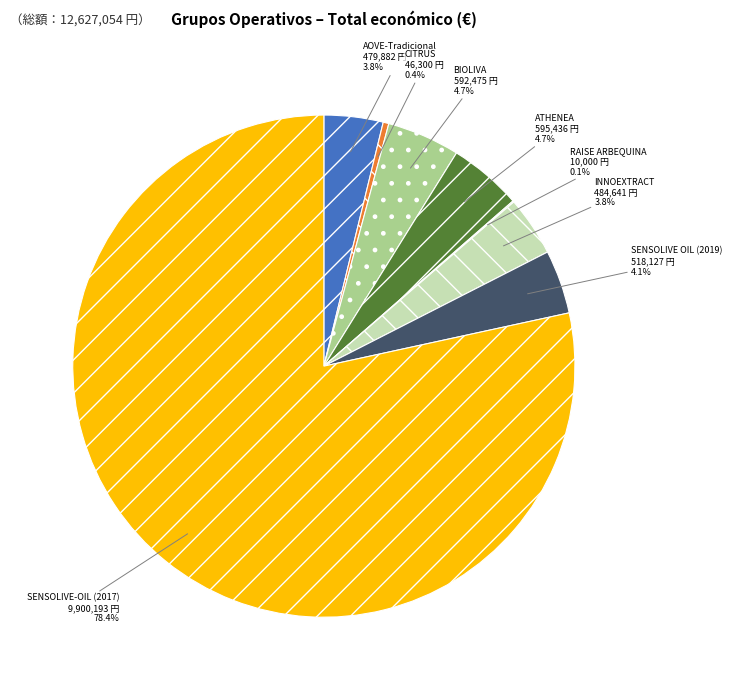

What percentage do SENSOLIVE OIL (2019) and SENSOLIVE-OIL (2017) together represent?

82.5%